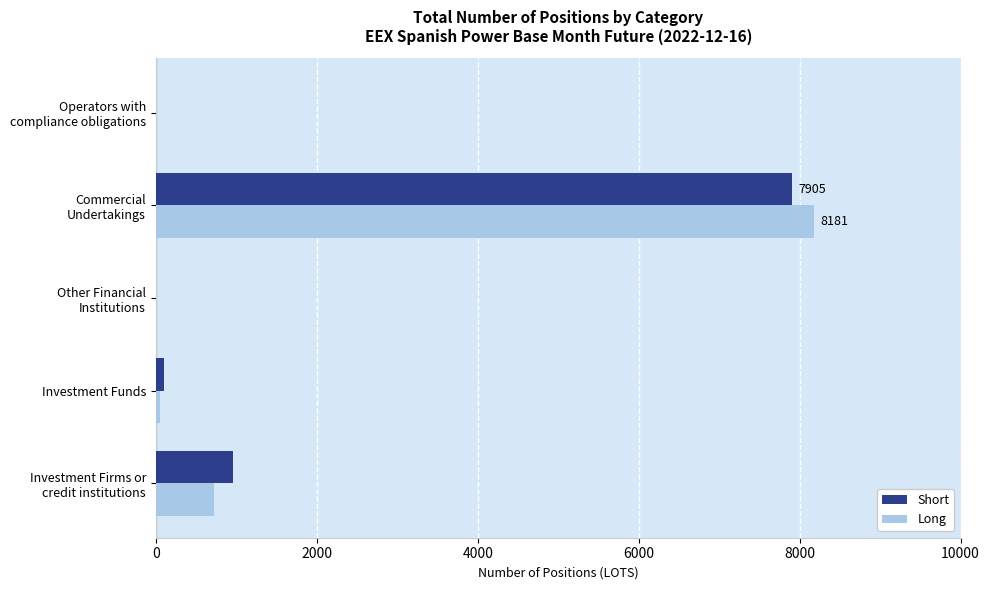

What is the sum of all Long values?

8954.0